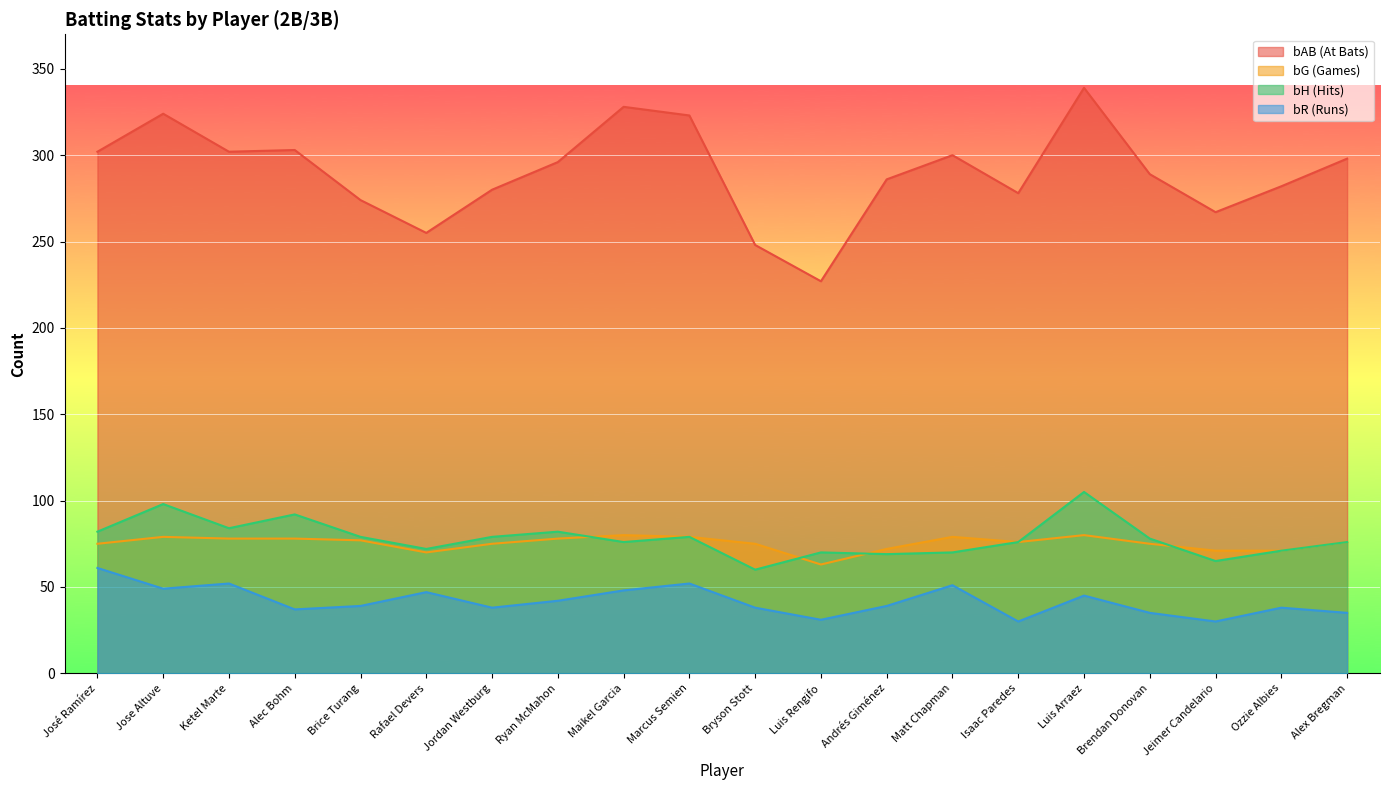

What is the lowest value of the bG series?

63